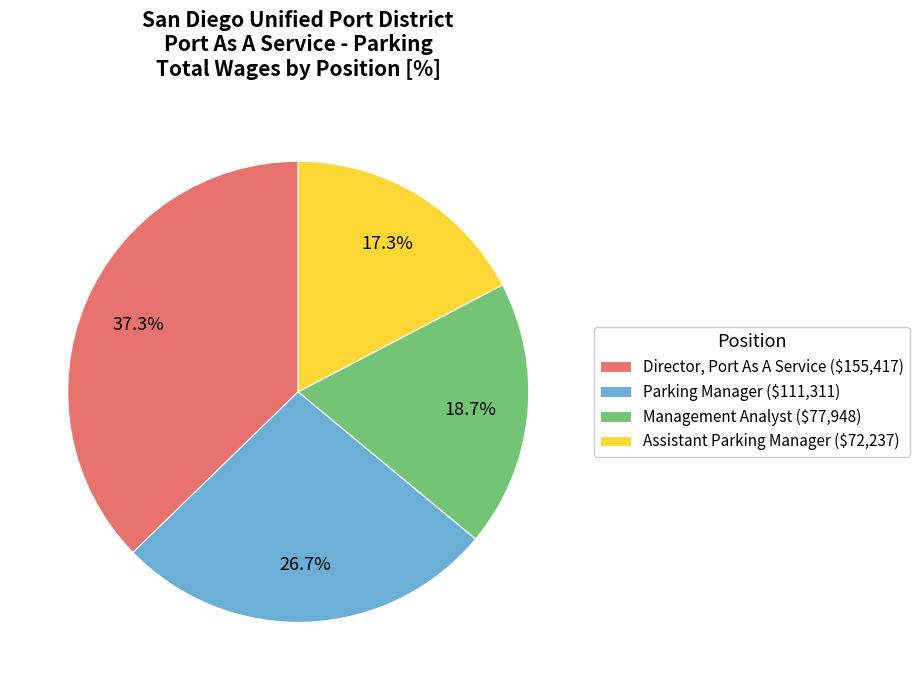

Is Director, Port As A Service the majority of the pie?

No